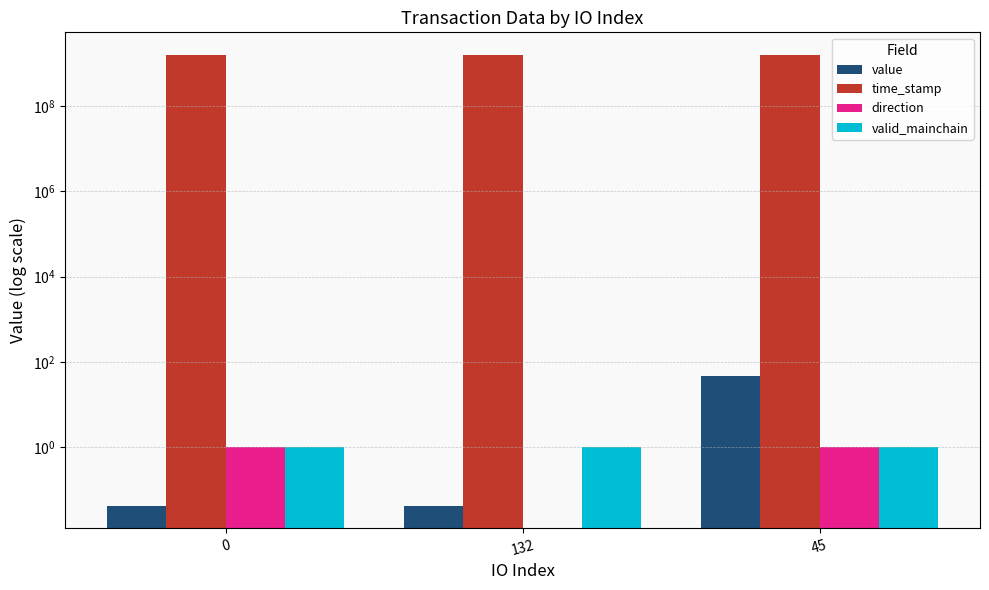

What is the difference between the value values at 132 and 45?

47.5